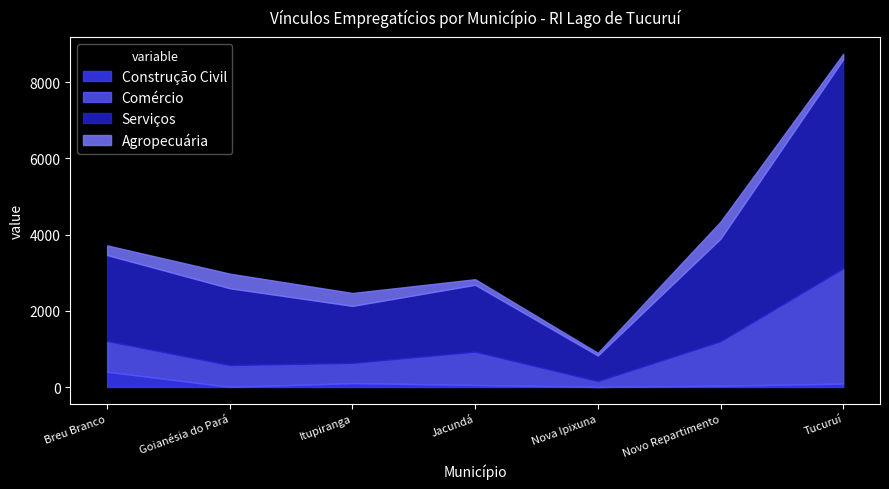

The Agropecuária series shows 142 at Tucuruí. True or false?

True